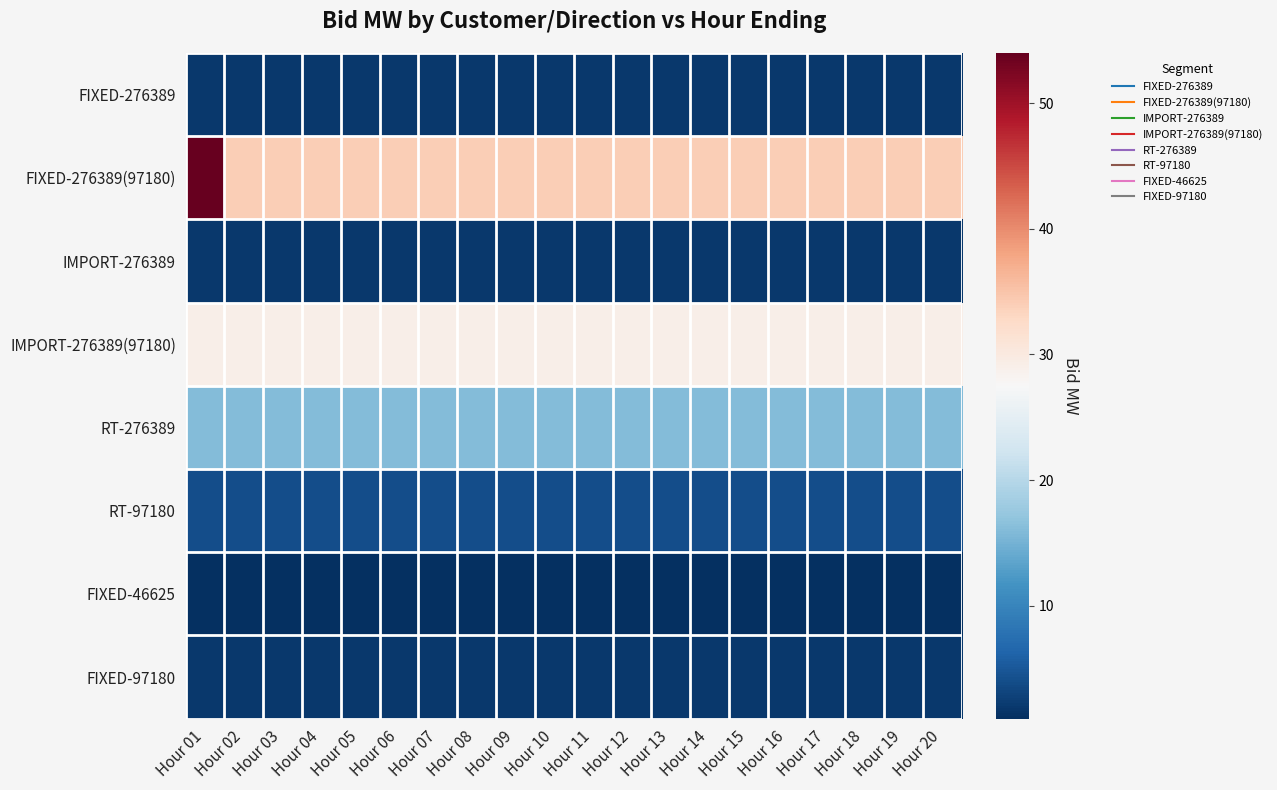

What is the difference between the highest and lowest values at Hour 20?

33